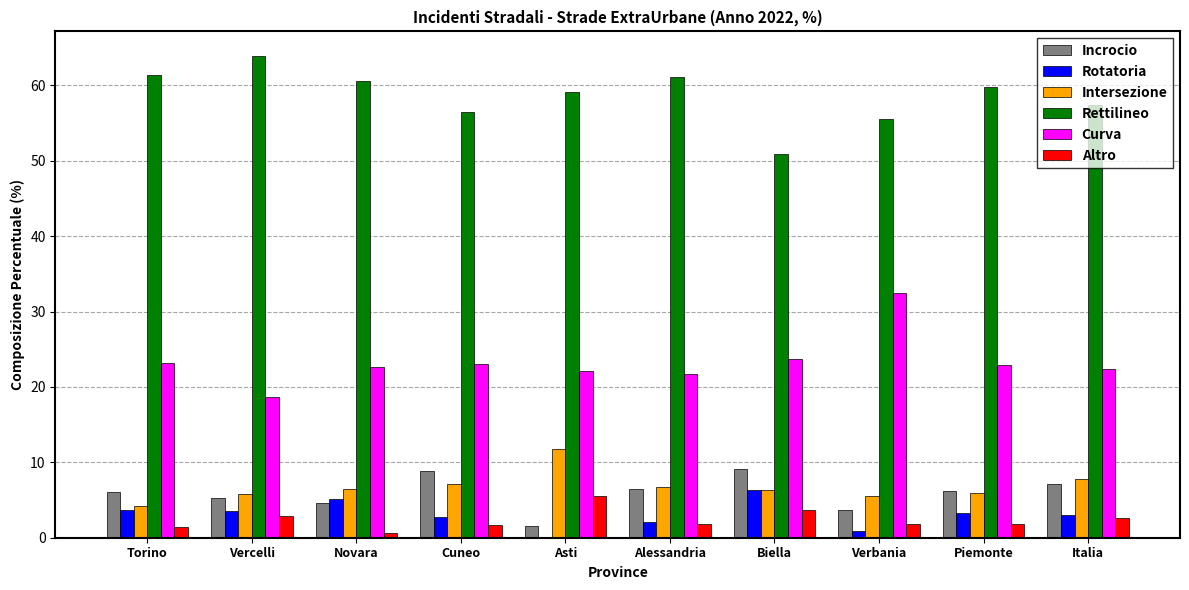

True or false: Altro has a value of 2.6 at Italia.

True